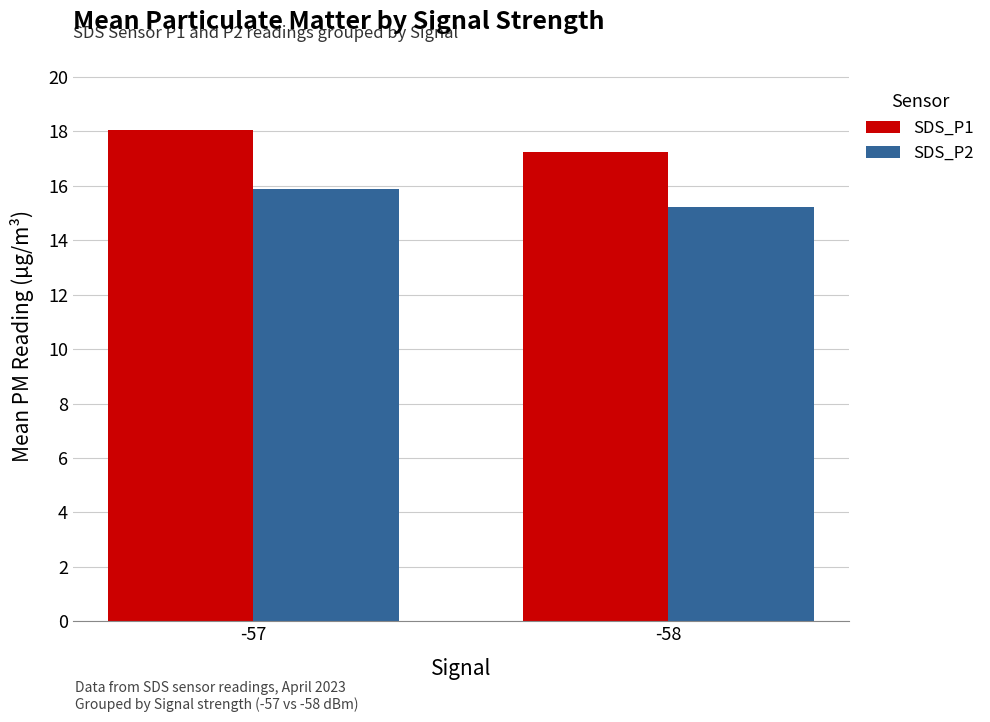

What is the difference between the highest and lowest values at -57?

2.2